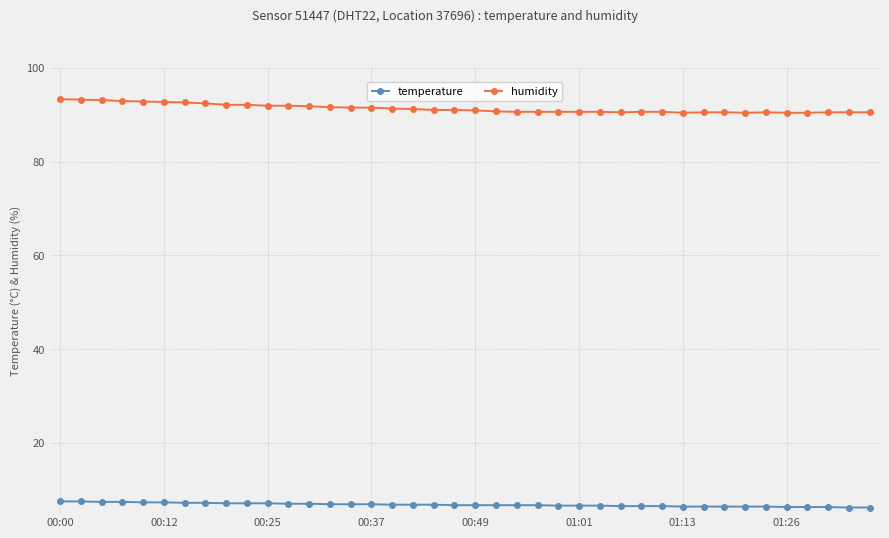

What is the difference between the maximum and minimum values in the humidity series?

2.9